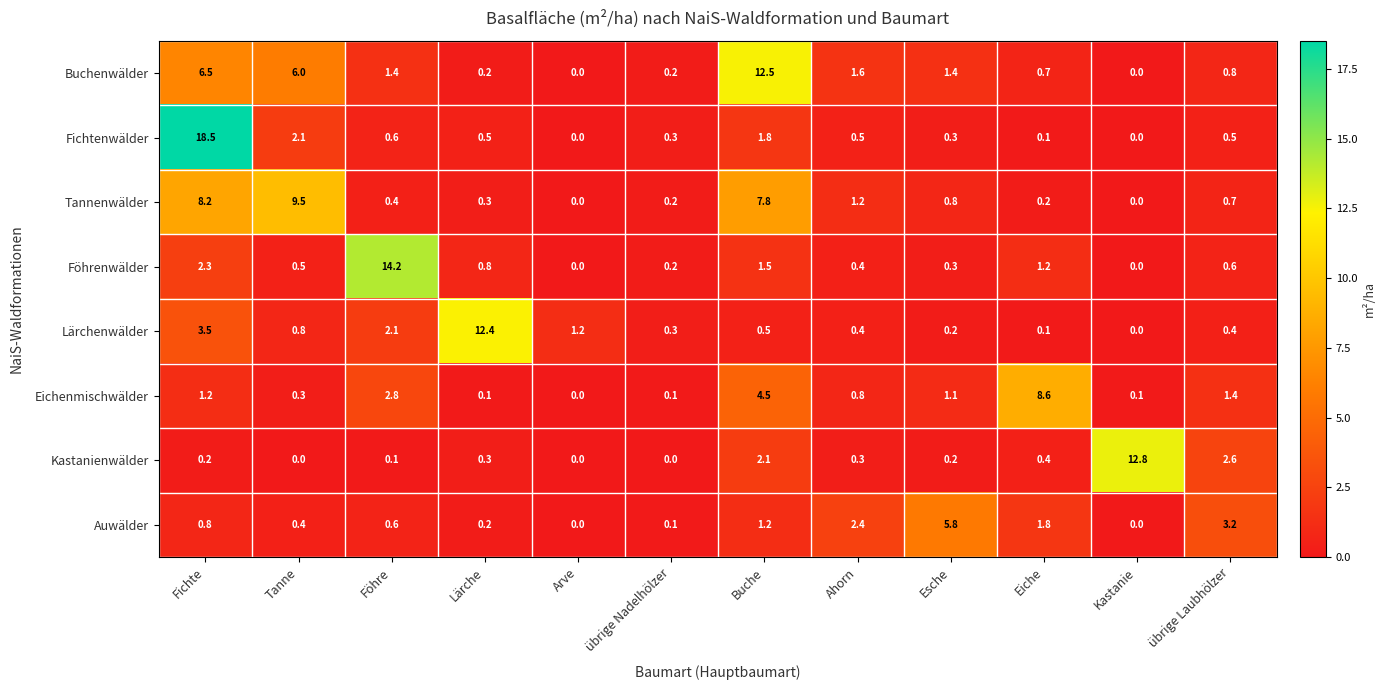

What is the difference between the second highest and second lowest values in the Eichenmischwälder series?

4.4